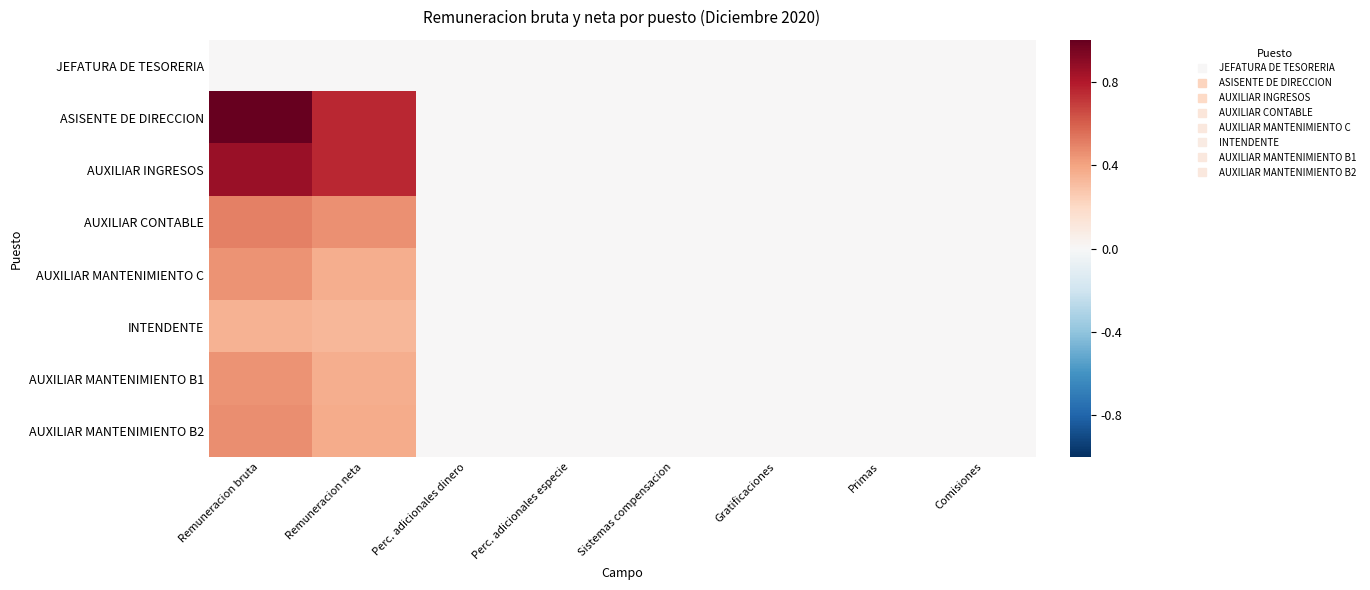

Which label corresponds to the smallest value in the chart?

Remuneracion bruta